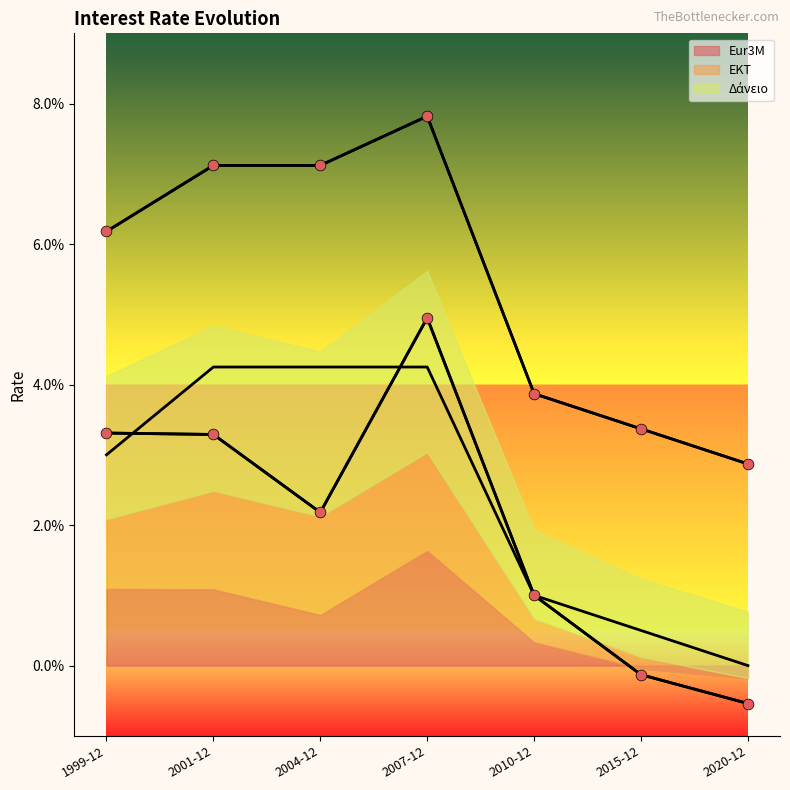

At which category is the sum across all series the highest?

2007-12